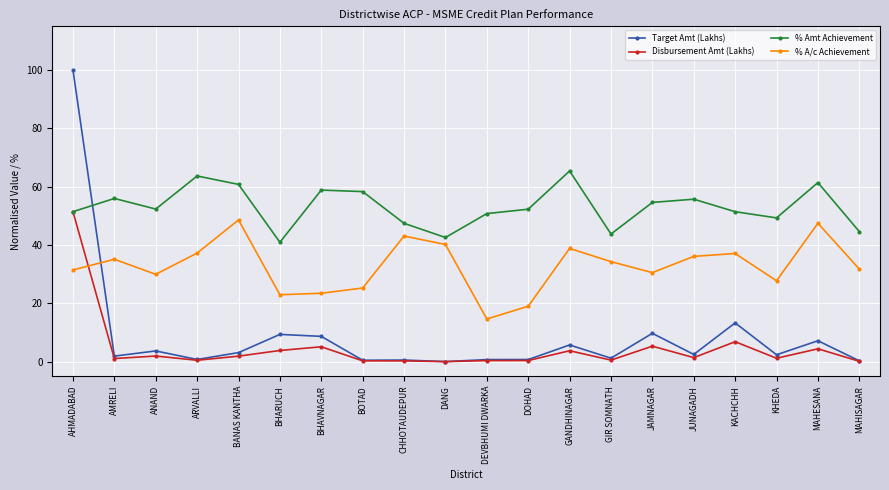

How many intersections are there between % A/c Achievement and Disbursement Amt (Lakhs)?

1